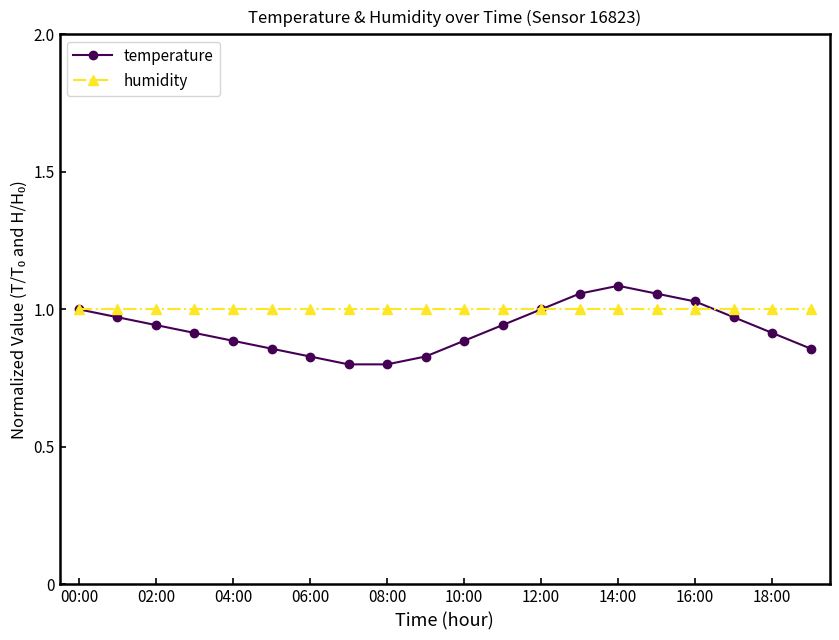

Which series has the largest range (max minus min)?

temperature